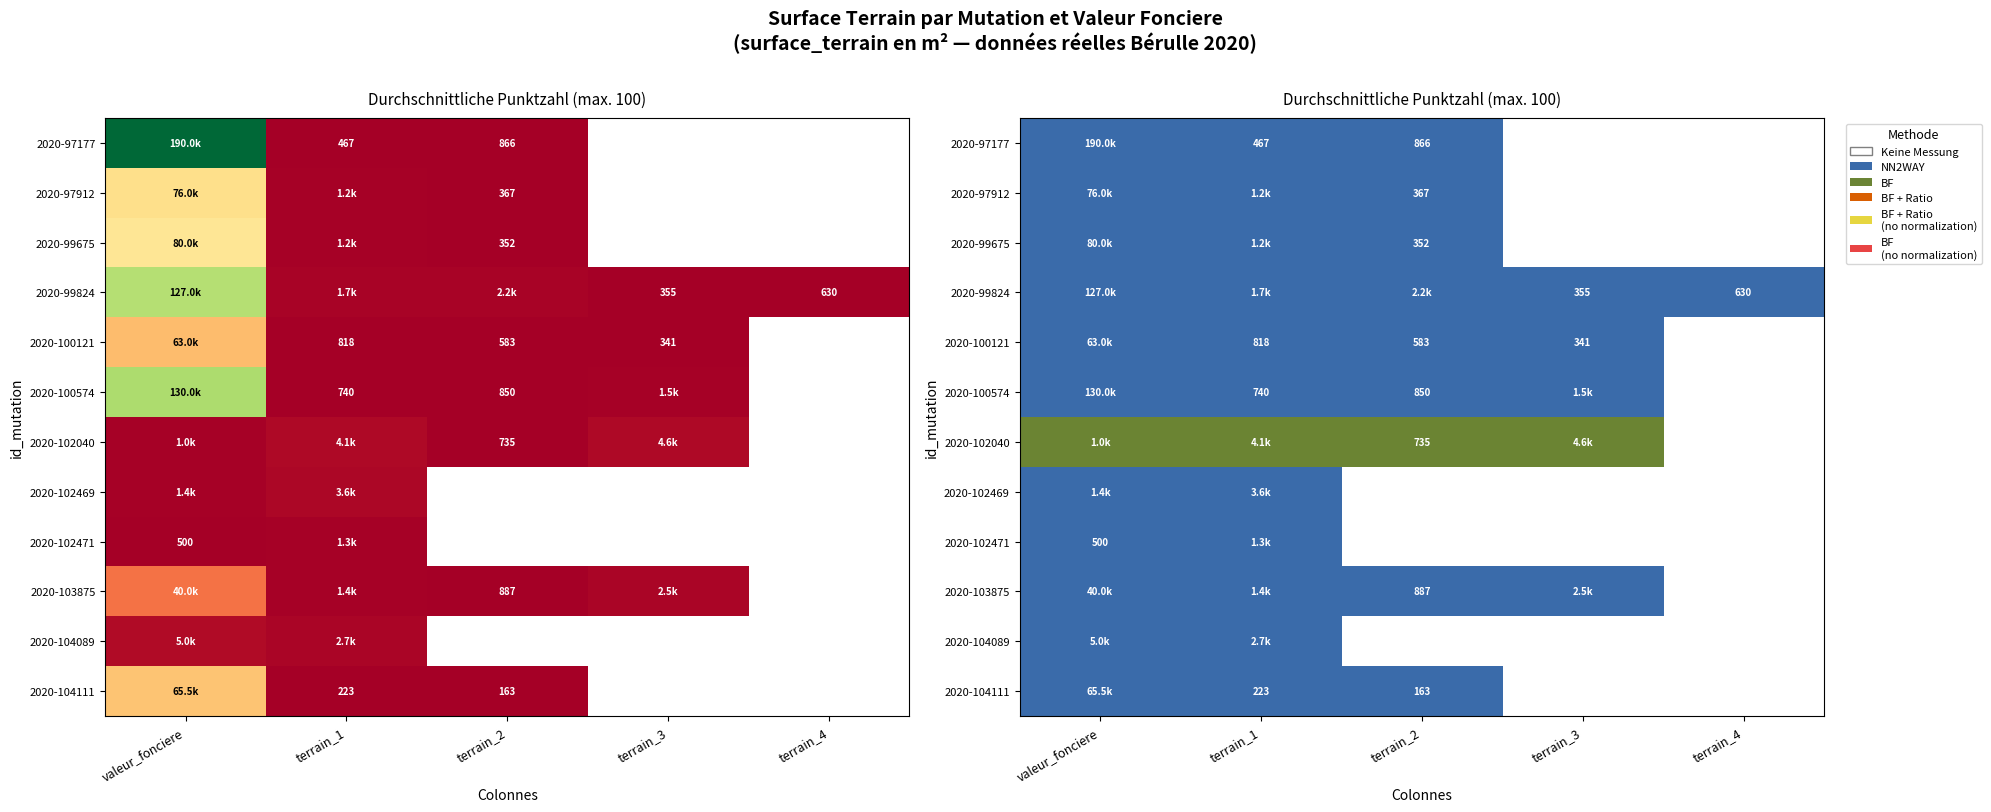

How many distinct data groups are displayed?

12